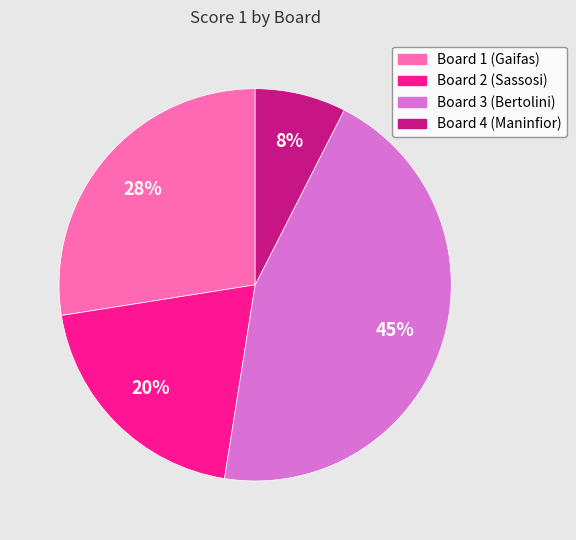

Do Board 2 (Sassosi) and Board 4 (Maninfior) together represent more than half of the pie?

No